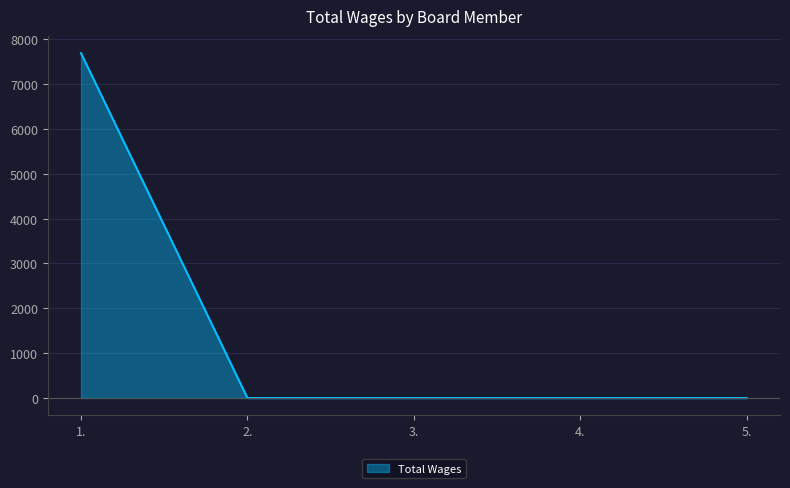

What position from the left is 3.?

3